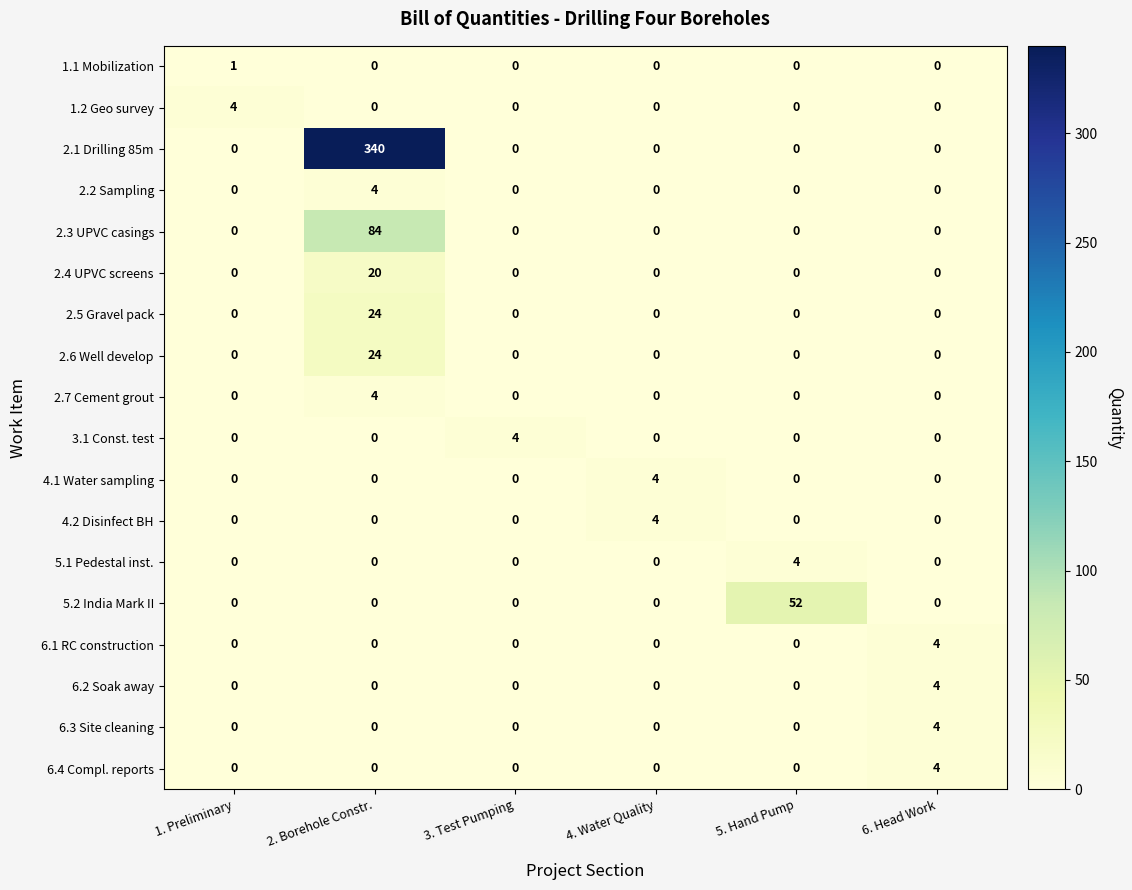

At which category is the sum across all series the highest?

2. Borehole Constr.